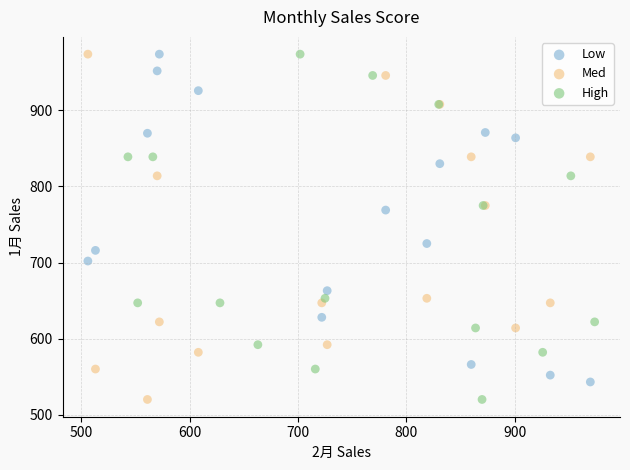

What are all the series names shown in the legend?

Low, Med, High